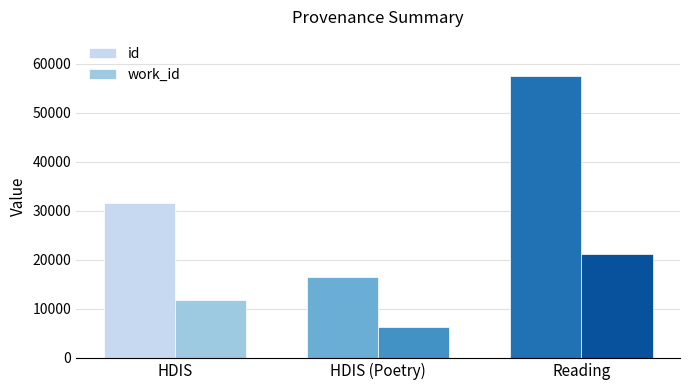

Where is work_id nearest to the value 13745?

HDIS